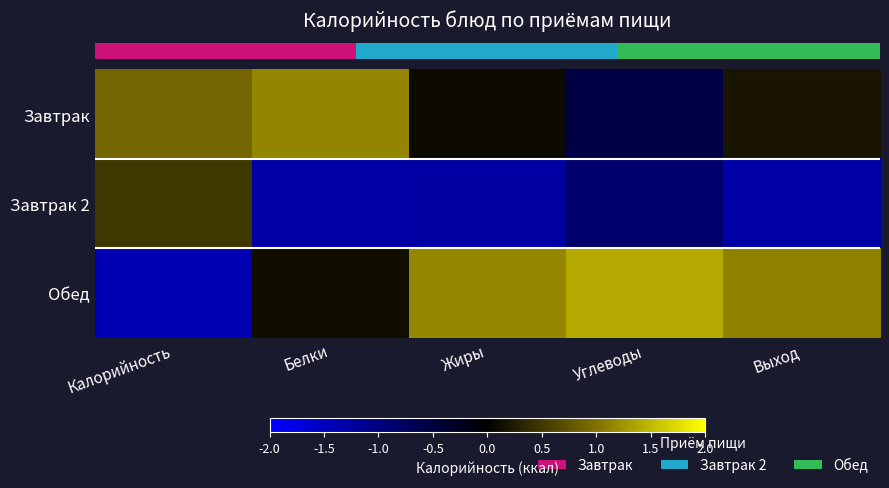

What is the maximum value shown in the chart?

1.4